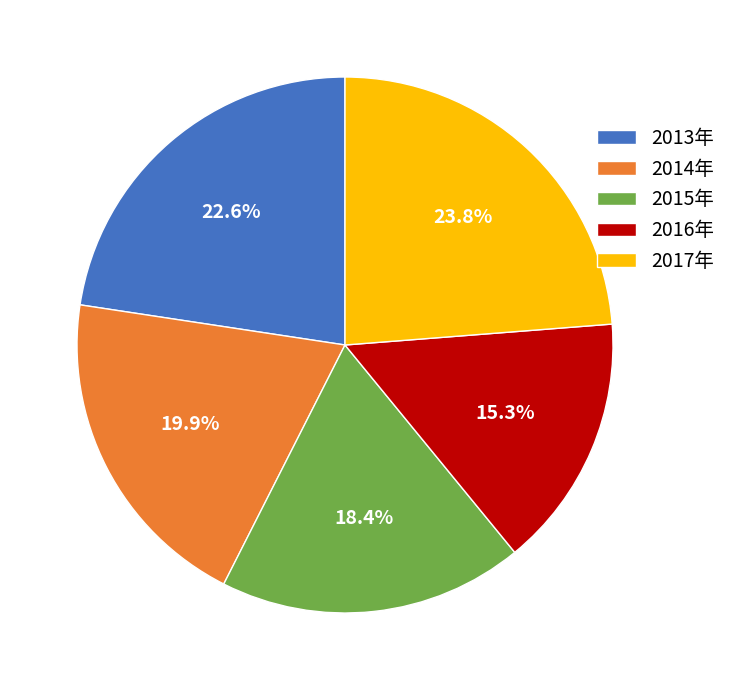

Which category has the smallest portion of the pie?

2016年